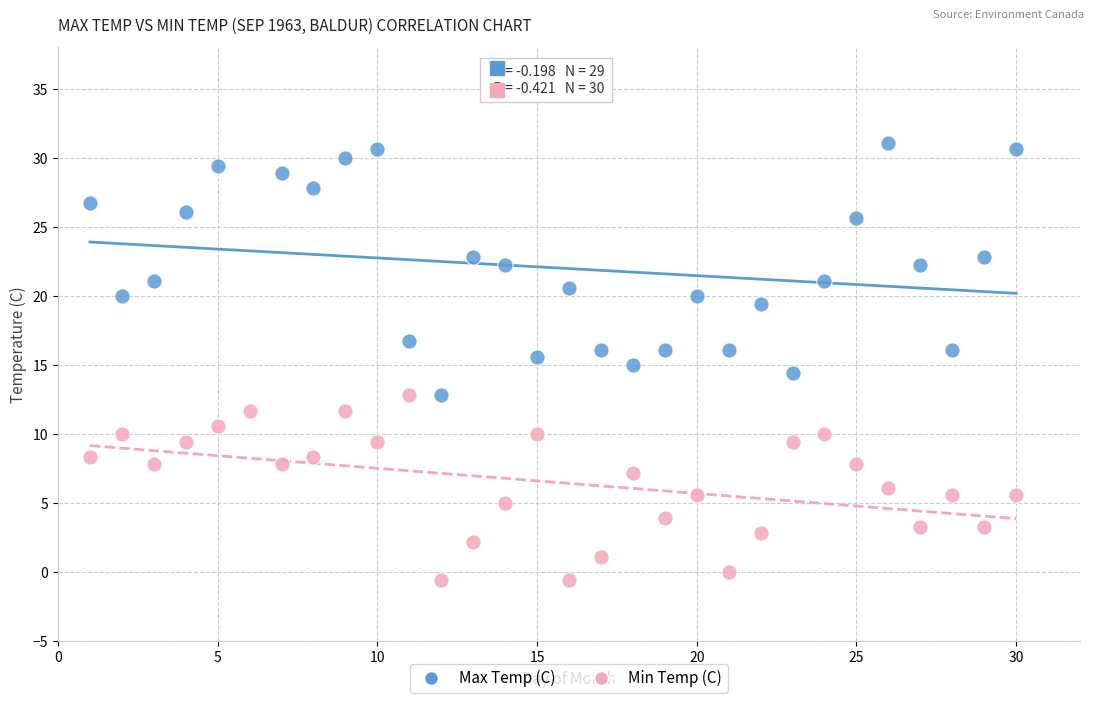

Which series contains the lowest Y value?

Min Temp (C)